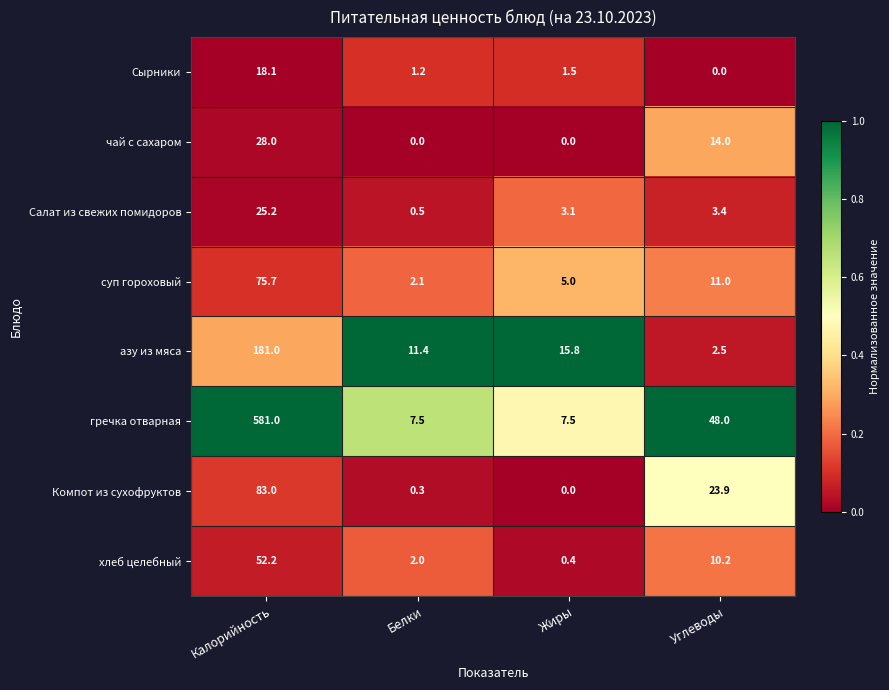

At Калорийность, list the series in order from largest to smallest.

гречка отварная, азу из мяса, Компот из сухофруктов, суп гороховый, хлеб целебный, чай с сахаром, Салат из свежих помидоров, Сырники